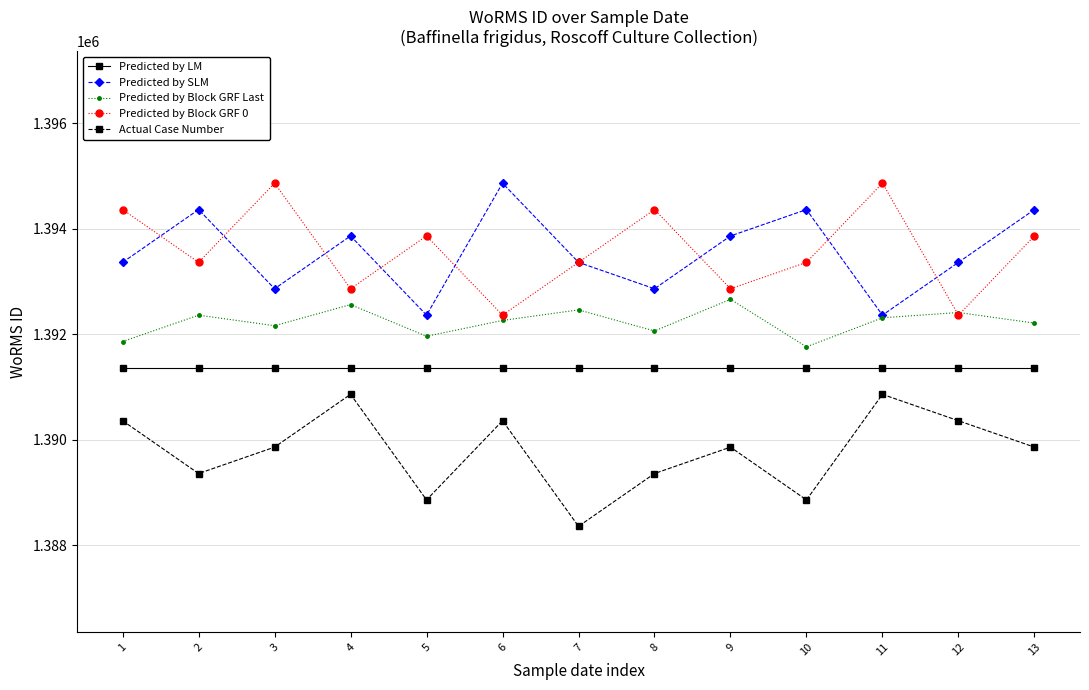

Reading right to left, what are all the values shown in this chart?

Predicted by LM: 13=1391362	12=1391362	11=1391362	10=1391362	9=1391362	8=1391362	7=1391362	6=1391362	5=1391362	4=1391362	3=1391362	2=1391362	1=1391362
Predicted by SLM: 13=1394362	12=1393362	11=1392362	10=1394362	9=1393862	8=1392862	7=1393362	6=1394862	5=1392362	4=1393862	3=1392862	2=1394362	1=1393362
Predicted by Block GRF Last: 13=1392212	12=1392412	11=1392312	10=1391762	9=1392662	8=1392062	7=1392462	6=1392262	5=1391962	4=1392562	3=1392162	2=1392362	1=1391862
Predicted by Block GRF 0: 13=1393862	12=1392362	11=1394862	10=1393362	9=1392862	8=1394362	7=1393362	6=1392362	5=1393862	4=1392862	3=1394862	2=1393362	1=1394362
Actual Case Number: 13=1389862	12=1390362	11=1390862	10=1388862	9=1389862	8=1389362	7=1388362	6=1390362	5=1388862	4=1390862	3=1389862	2=1389362	1=1390362